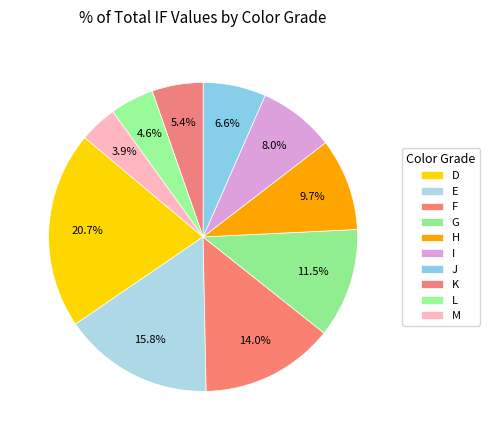

Is it true that D is 35% of the pie?

False